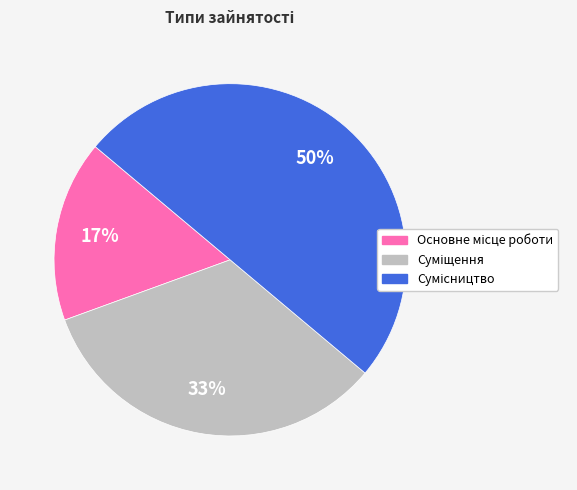

To the nearest percent, what is the difference between the largest and smallest slice percentages?

33%